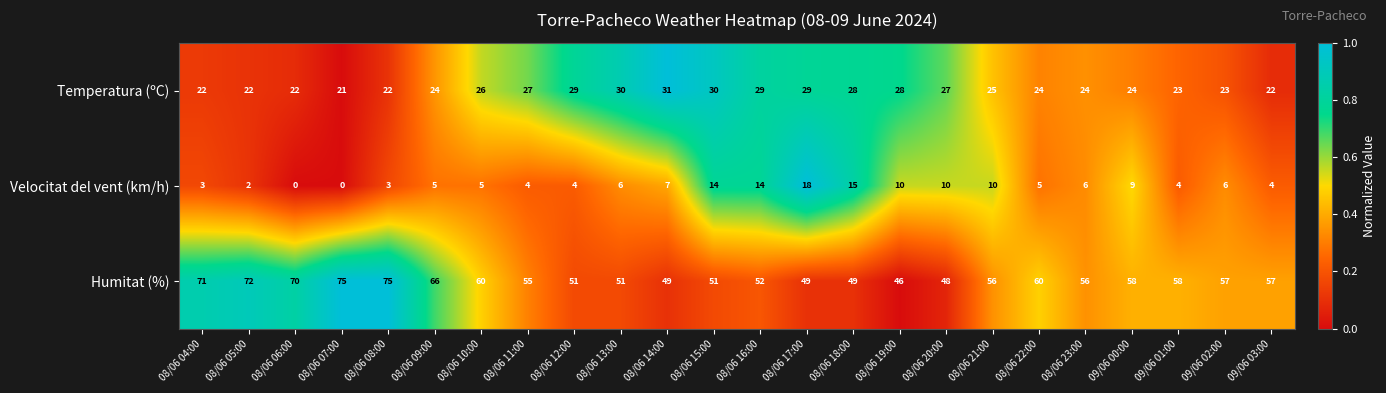

How many distinct data groups are displayed?

3